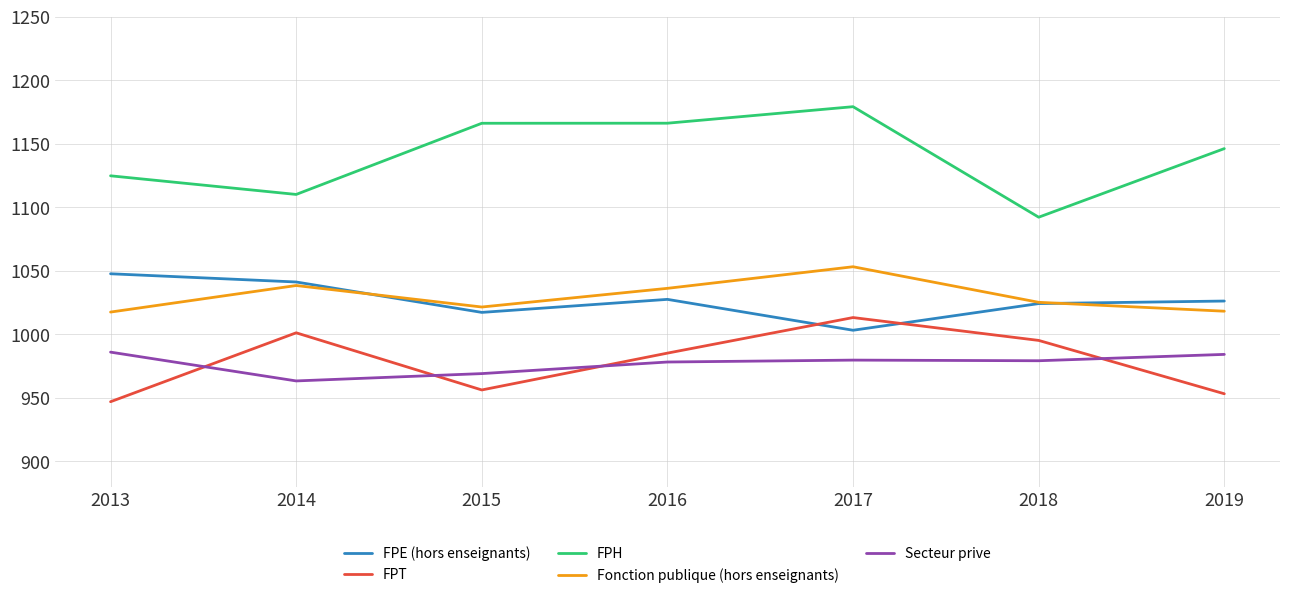

True or false: Fonction publique (hors enseignants) and FPH intersect in this chart.

False